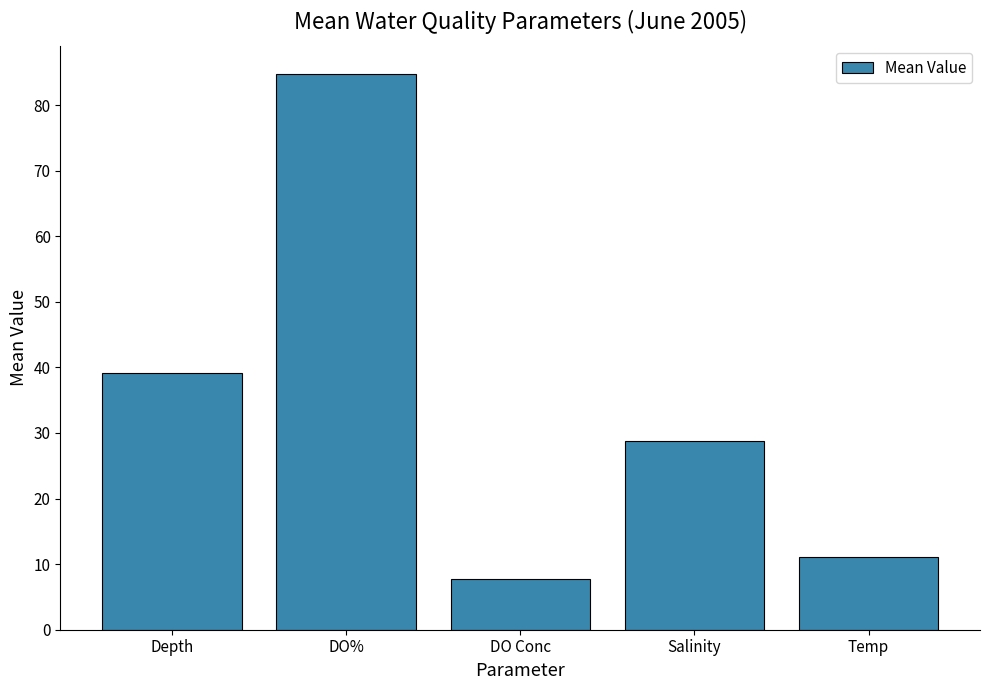

At which label does the data first exceed 28?

Depth